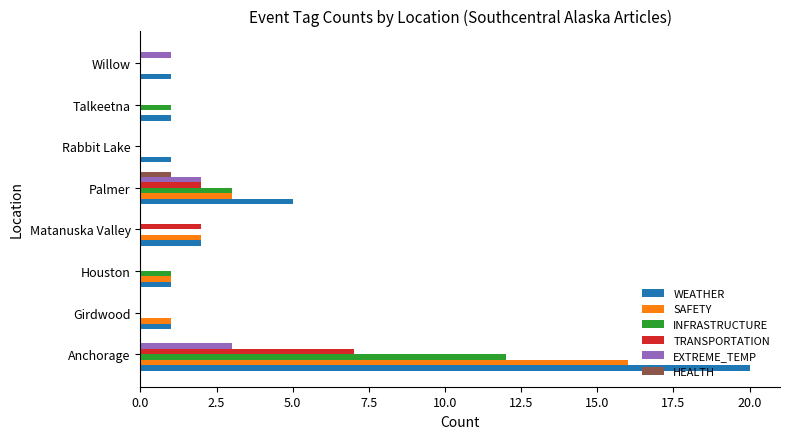

Between Anchorage and Rabbit Lake, which series saw the biggest shift?

WEATHER